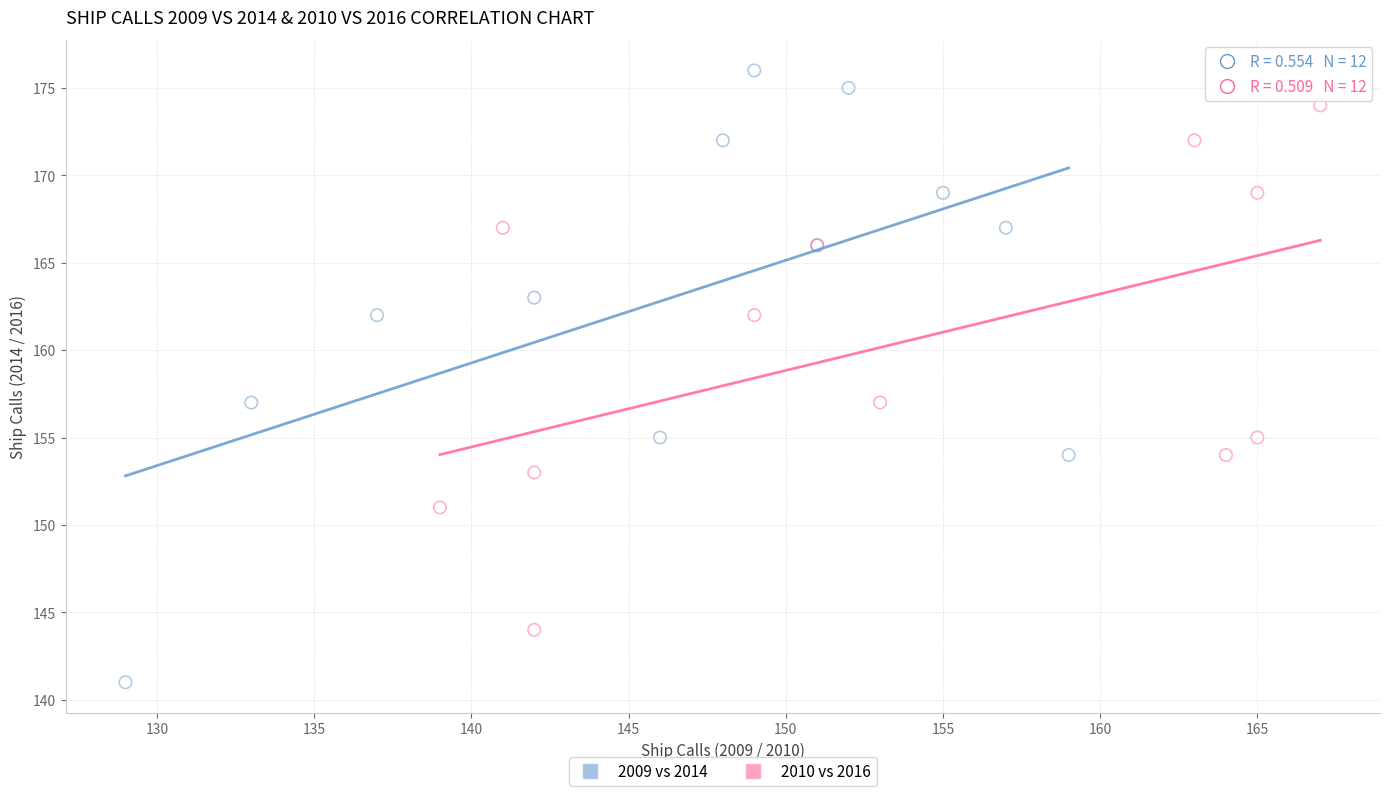

Which series contains the highest Y value?

2009 vs 2014